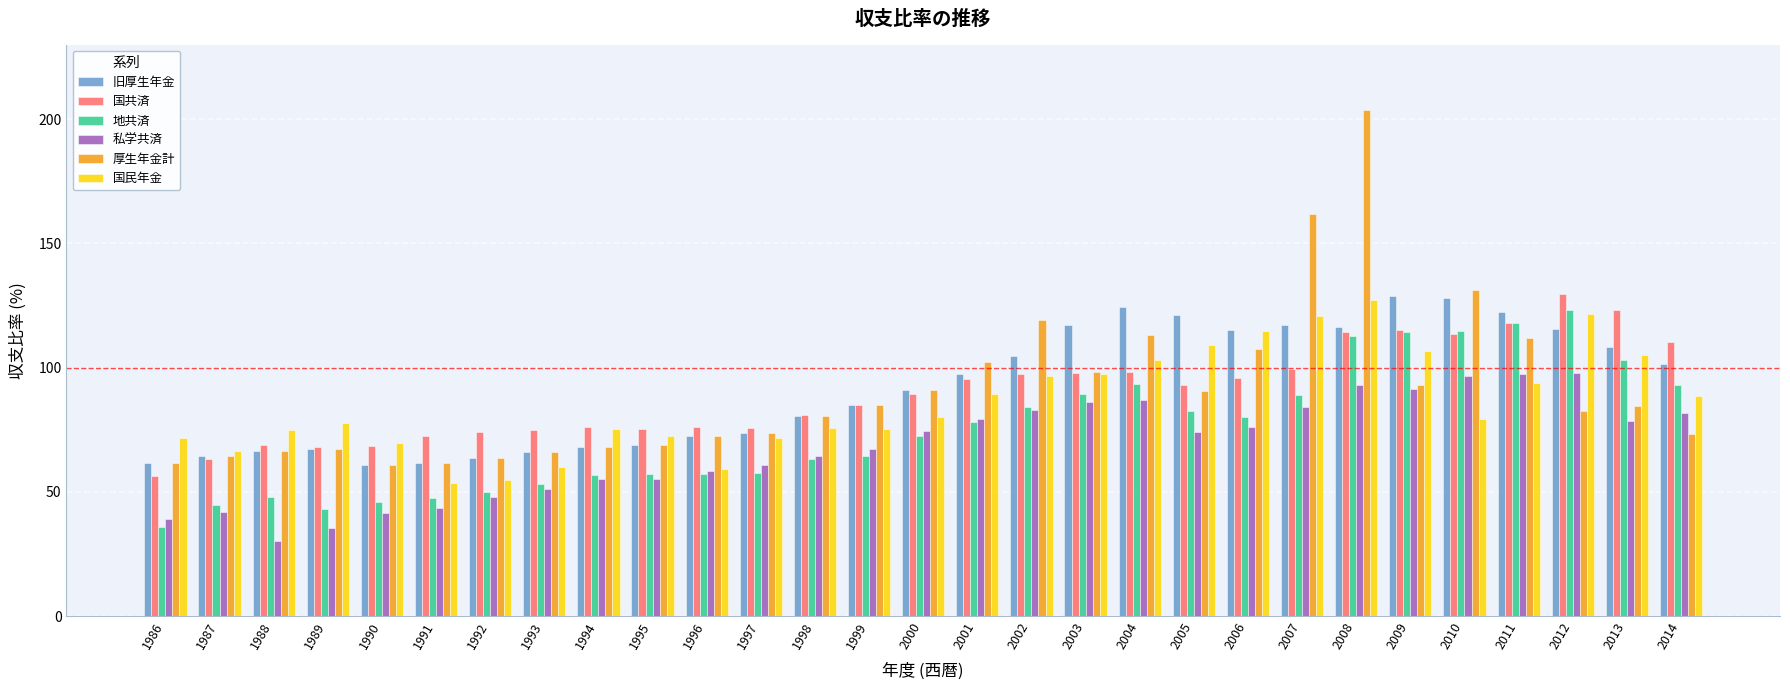

How many data points in 地共済 are less than 72?

14